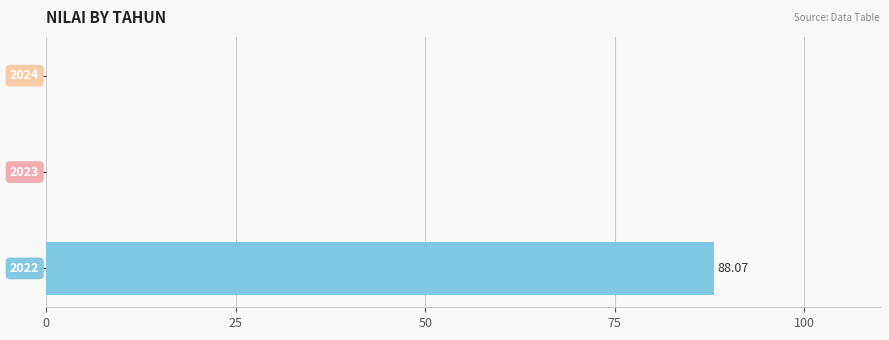

How many distinct data groups are displayed?

1